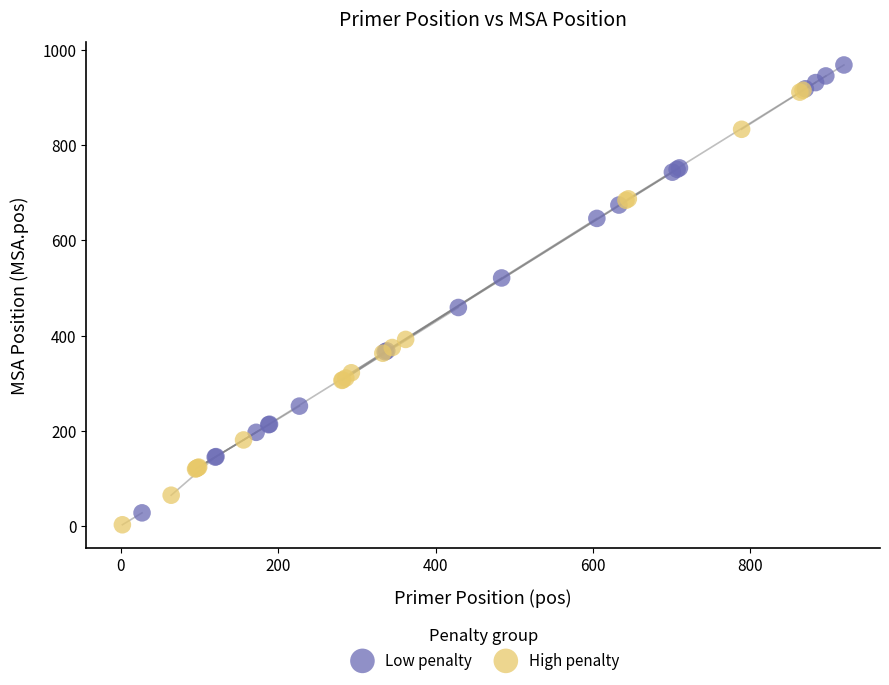

Which series contains the highest Y value?

Low penalty